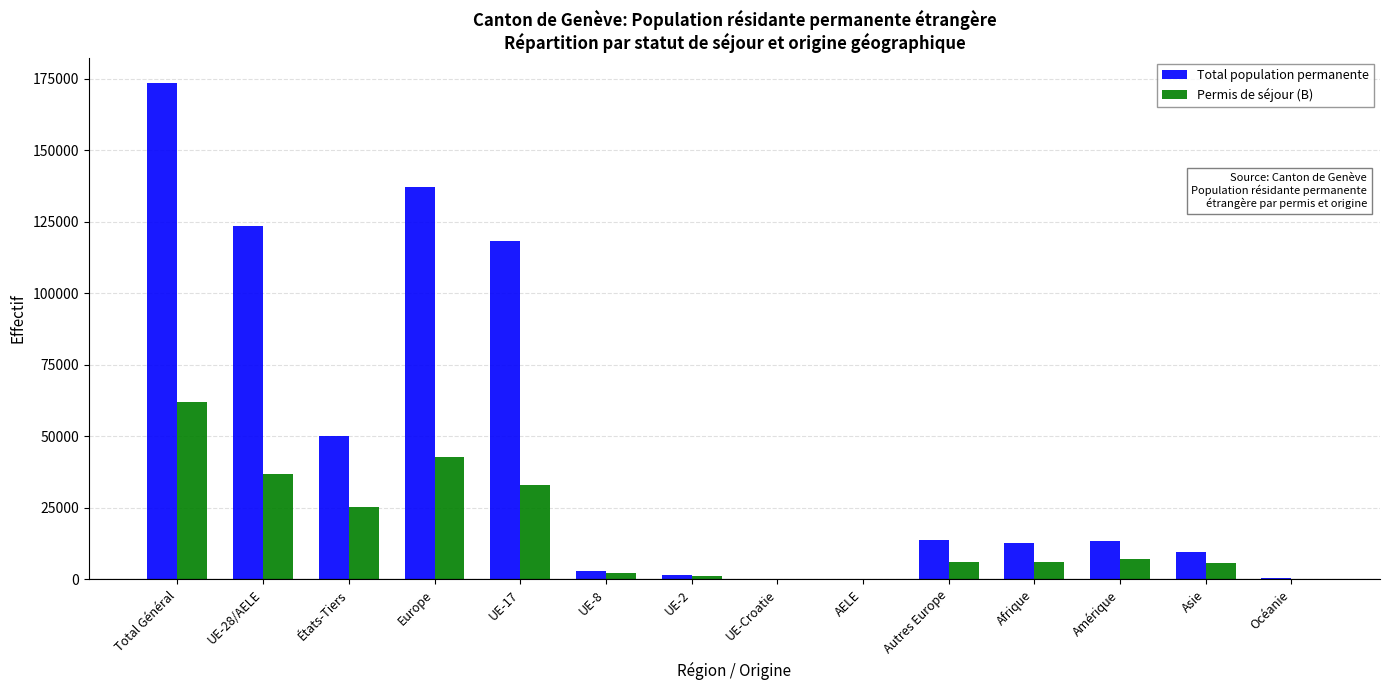

What is the sum of all Permis de séjour (B) values?

228713